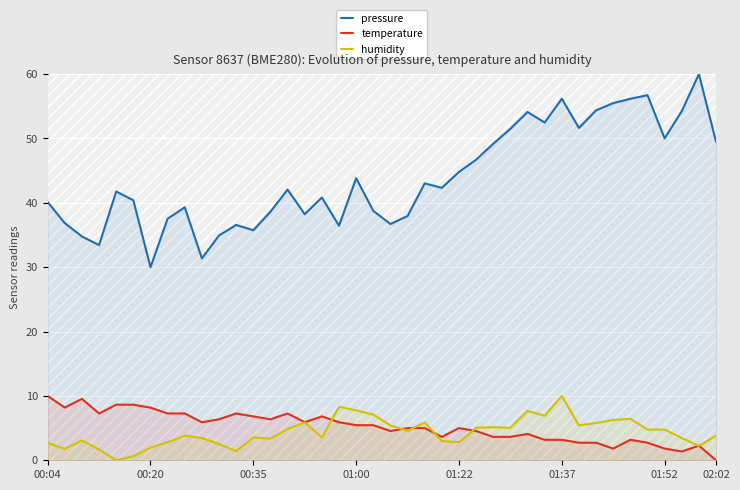

Reading left to right, what are all the values shown in this chart?

pressure: 40.1	36.8	34.8	33.4	41.8	40.4	30.0	37.5	39.3	31.4	34.9	36.6	35.7	38.6	42.1	38.2	40.8	36.4	43.8	38.8	36.7	37.9	43.0	42.3	44.8	46.7	49.2	51.5	54.1	52.5	56.2	51.6	54.4	55.5	56.2	56.7	50.0	54.2	60.0	49.5
temperature: 10.0	8.2	9.5	7.3	8.6	8.6	8.2	7.3	7.3	5.9	6.4	7.3	6.8	6.4	7.3	5.9	6.8	5.9	5.5	5.5	4.5	5.0	5.0	3.6	5.0	4.5	3.6	3.6	4.1	3.2	3.2	2.7	2.7	1.8	3.2	2.7	1.8	1.4	2.3	0.0
humidity: 2.7	1.8	3.1	1.7	0.0	0.7	2.0	2.8	3.8	3.5	2.5	1.4	3.6	3.4	4.9	5.9	3.6	8.3	7.8	7.1	5.4	4.6	5.9	3.0	2.8	5.0	5.1	5.0	7.7	6.9	10.0	5.4	5.8	6.3	6.4	4.8	4.8	3.5	2.2	3.8